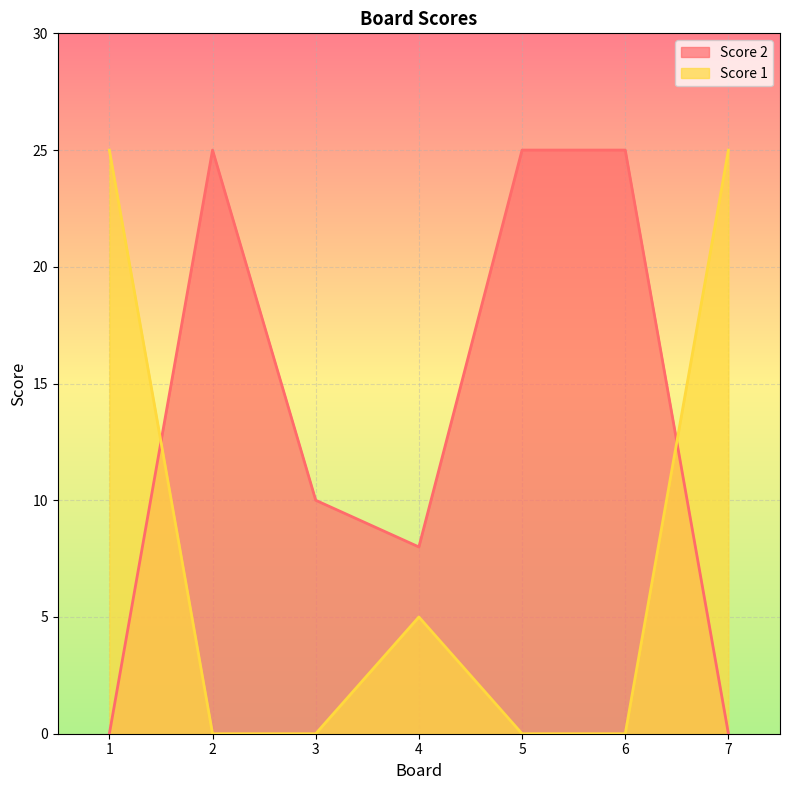

Which category has the highest value across all series?

2